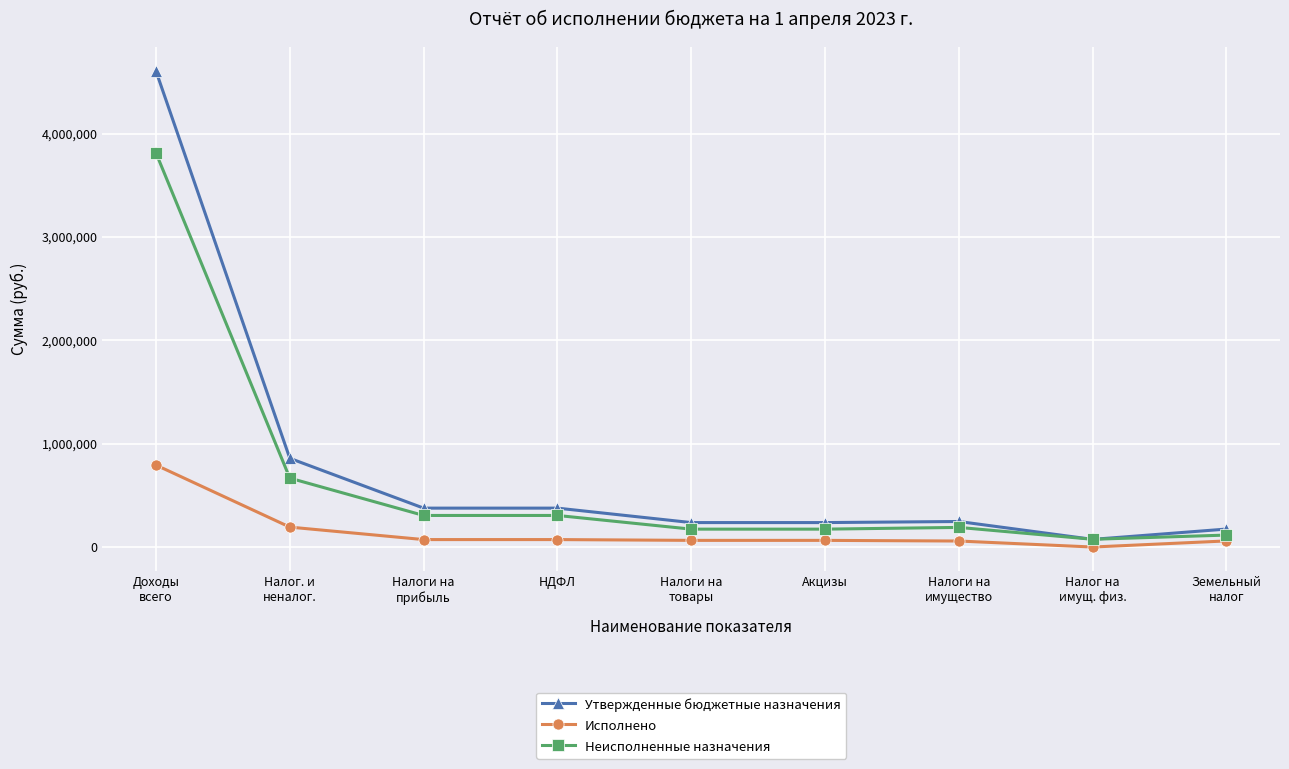

True or false: Утвержденные бюджетные назначения has more than 2 points higher than both neighbors.

False